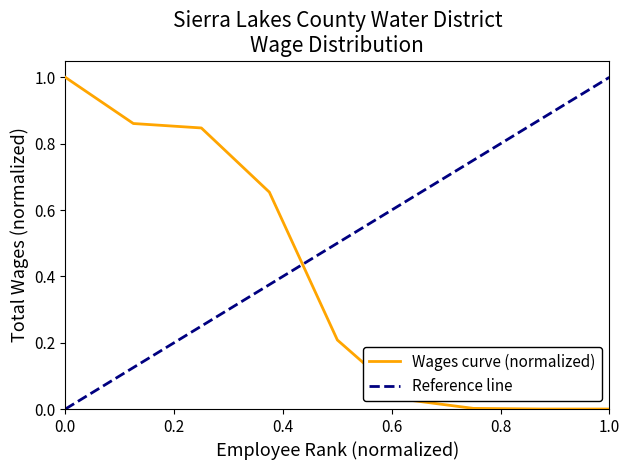

Between 4. and 2., which is larger?

2.